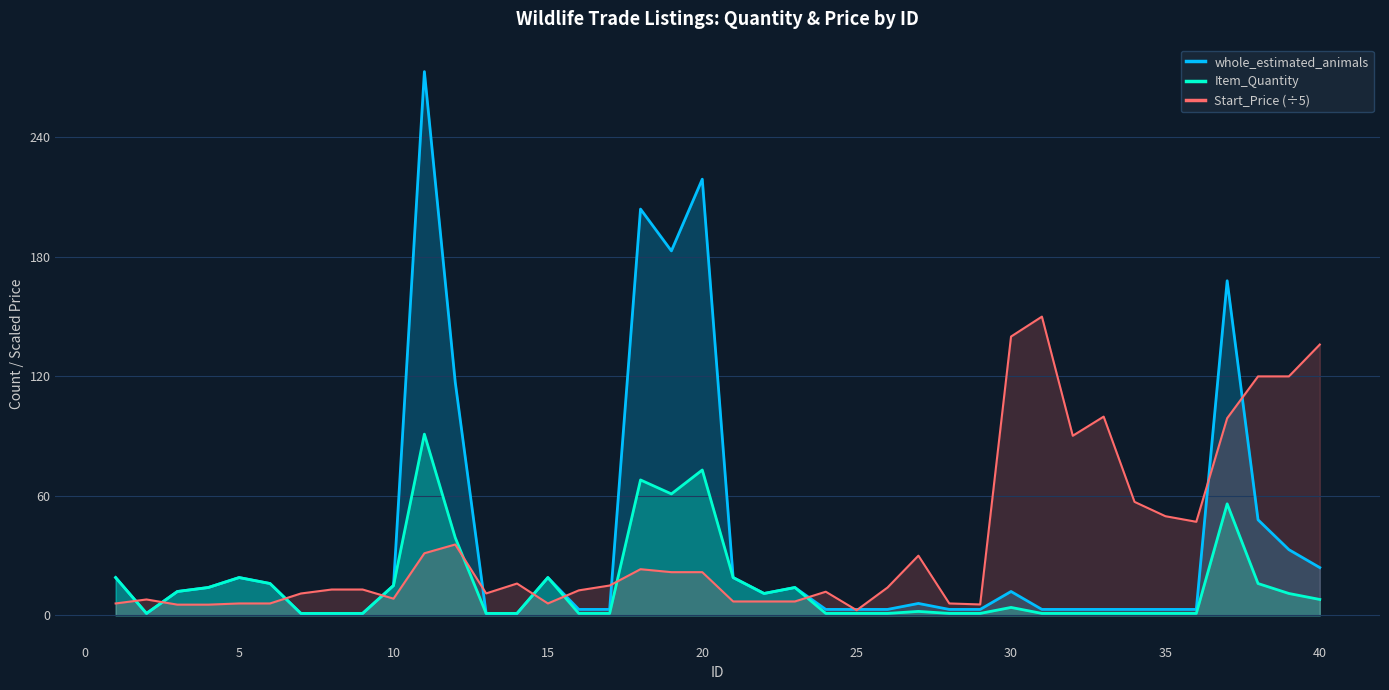

Which series has the widest spread of values?

whole_estimated_animals